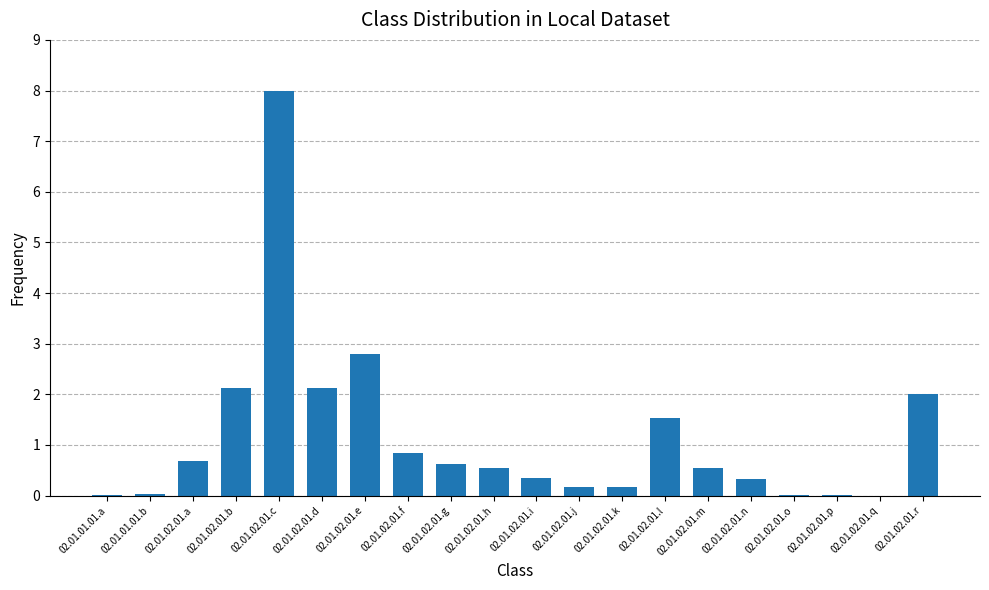

Which has a higher value, 02.01.02.01.l or 02.01.02.01.o?

02.01.02.01.l